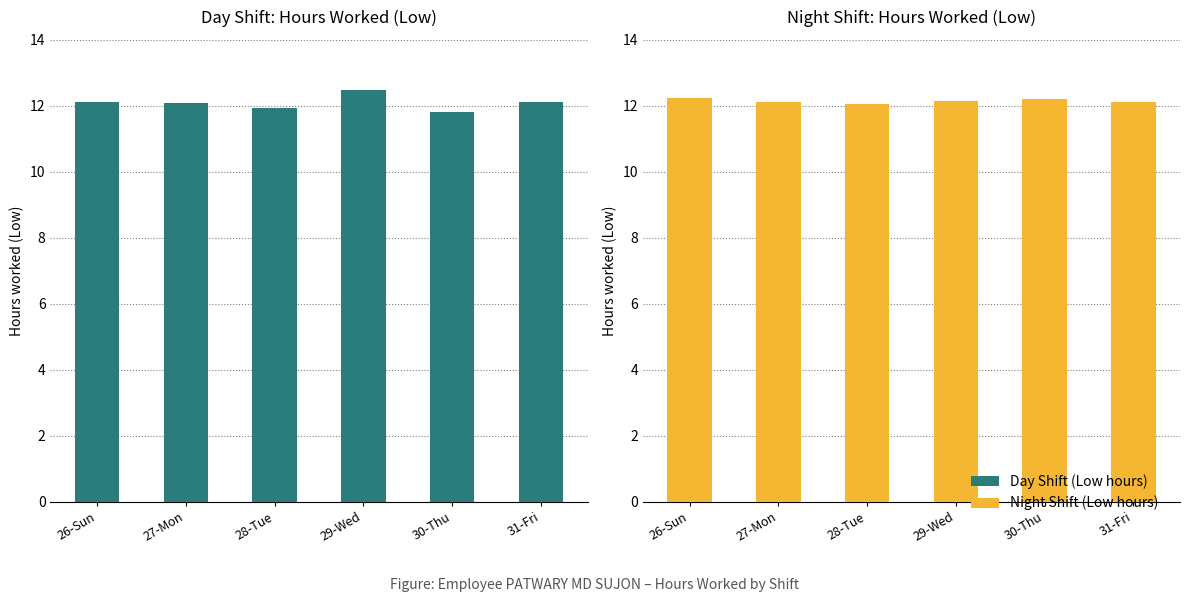

The Day Shift (Low hours) series shows 3.1 at 29-Wed. True or false?

False